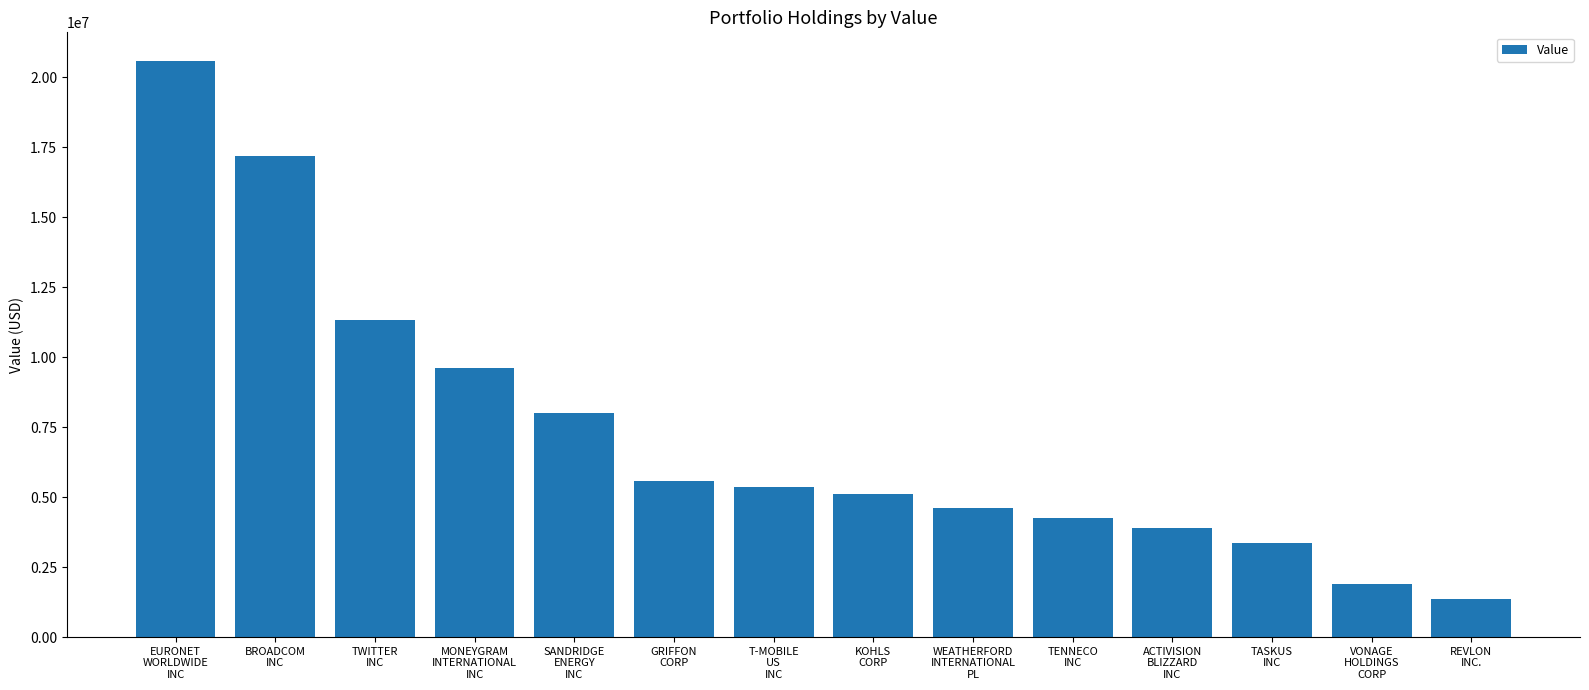

Approximately how many times larger is the value at VONAGE
HOLDINGS
CORP compared to TWITTER
INC?

0.2